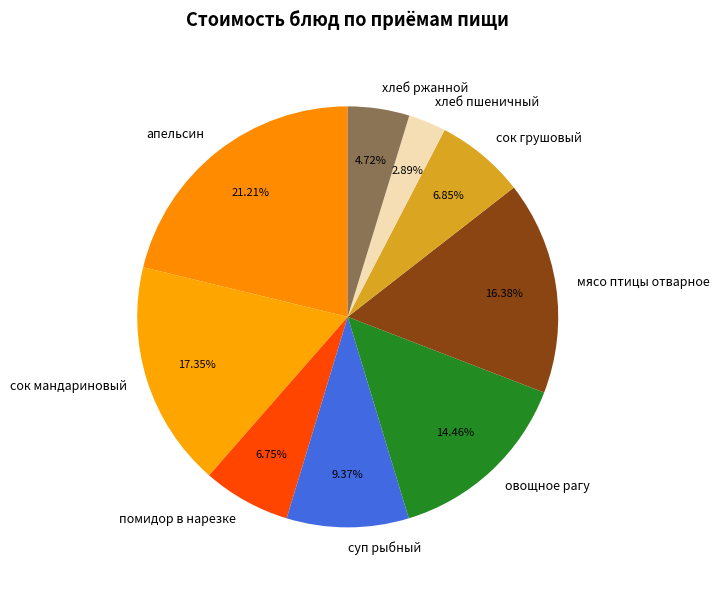

How many segments does this pie chart have?

9